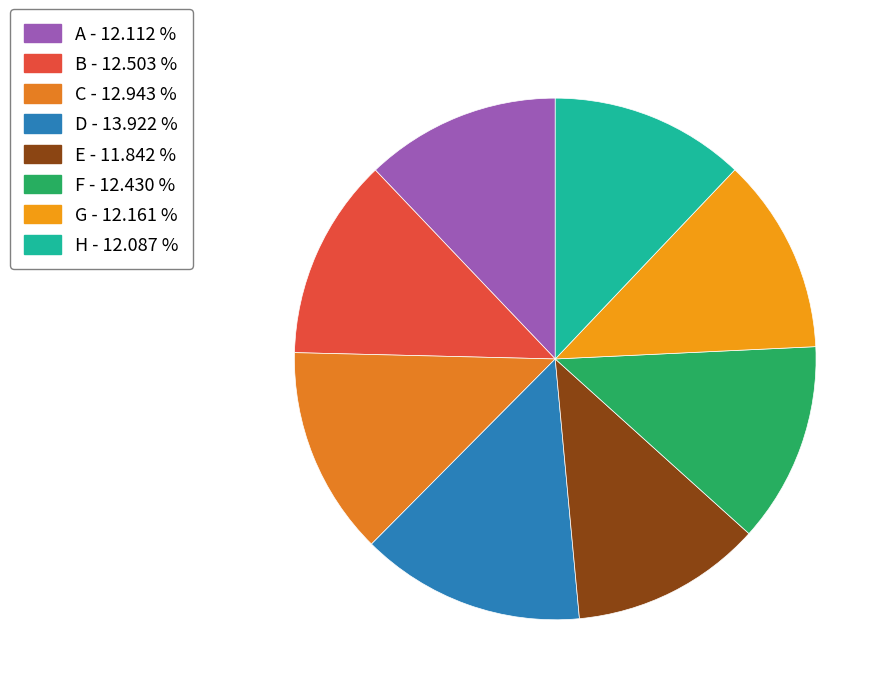

How many segments does this pie chart have?

8